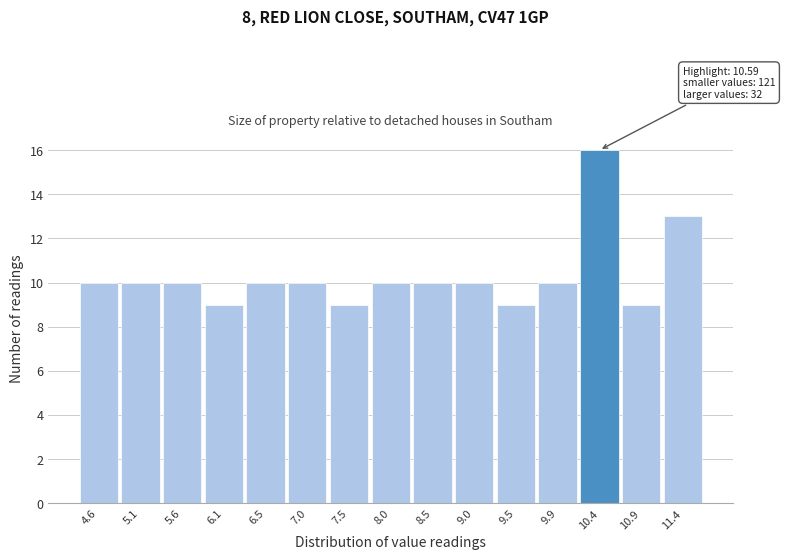

Reading left to right, extract all data points from this chart.

10	10	10	9	10	10	9	10	10	10	9	10	16	9	13